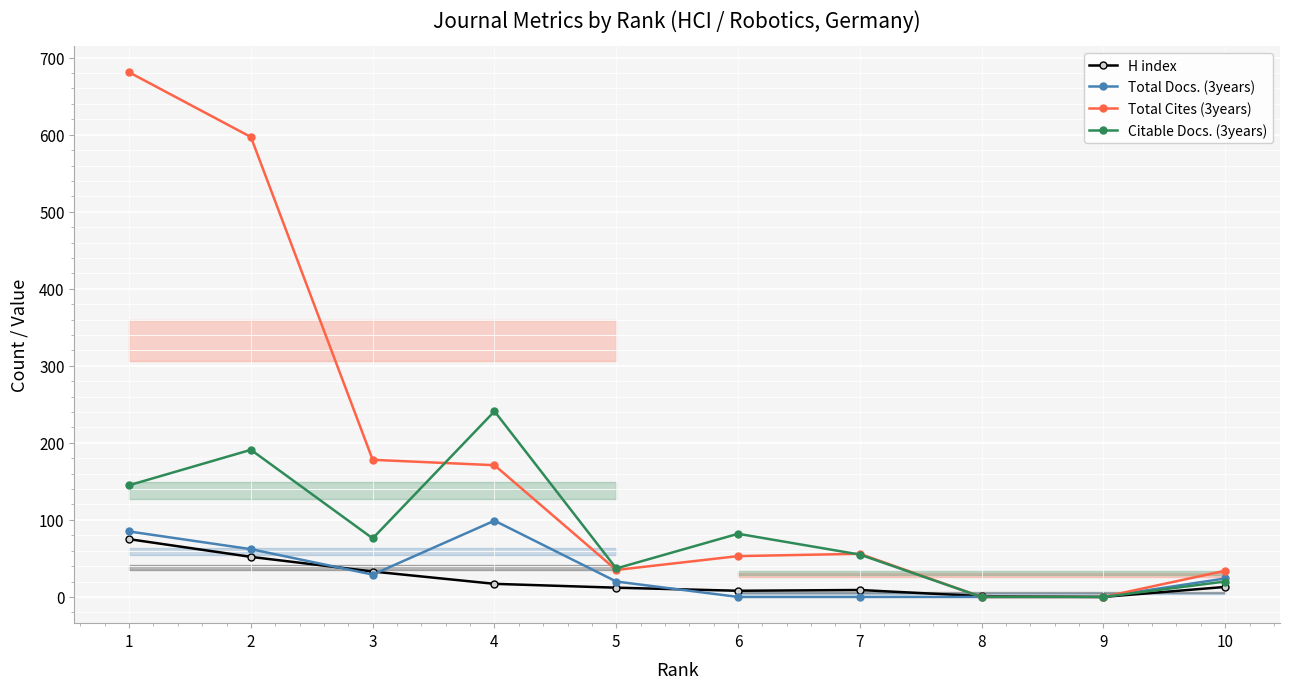

What is the average value of the Total Cites (3years) series?

180